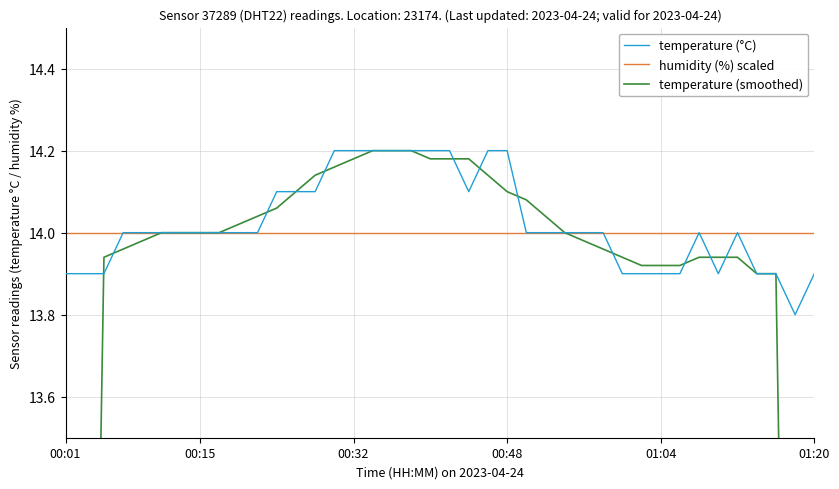

True or false: temperature (°C) and humidity (%) scaled cross at least once.

False